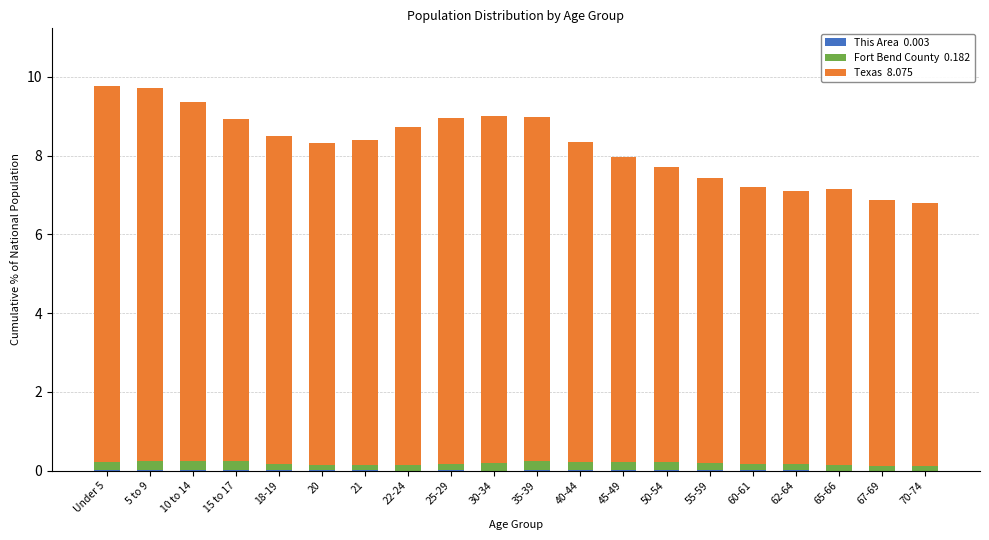

Count the number of categories in the chart.

20